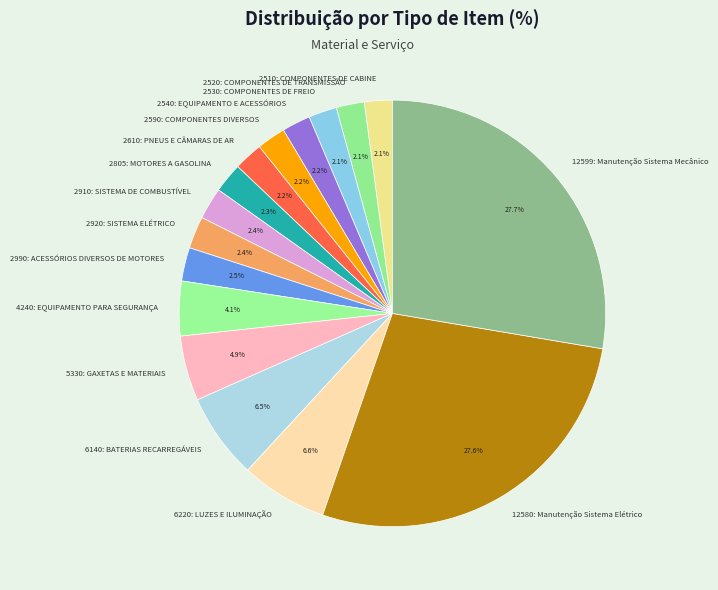

Approximately how many times larger is the value at 6220: LUZES E ILUMINAÇÃO compared to 2530: COMPONENTES DE FREIO?

3.1